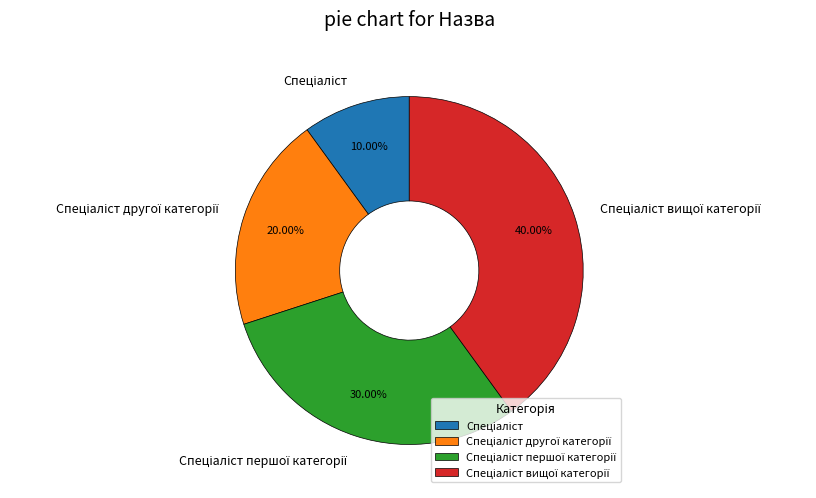

Does any single category account for the majority?

No